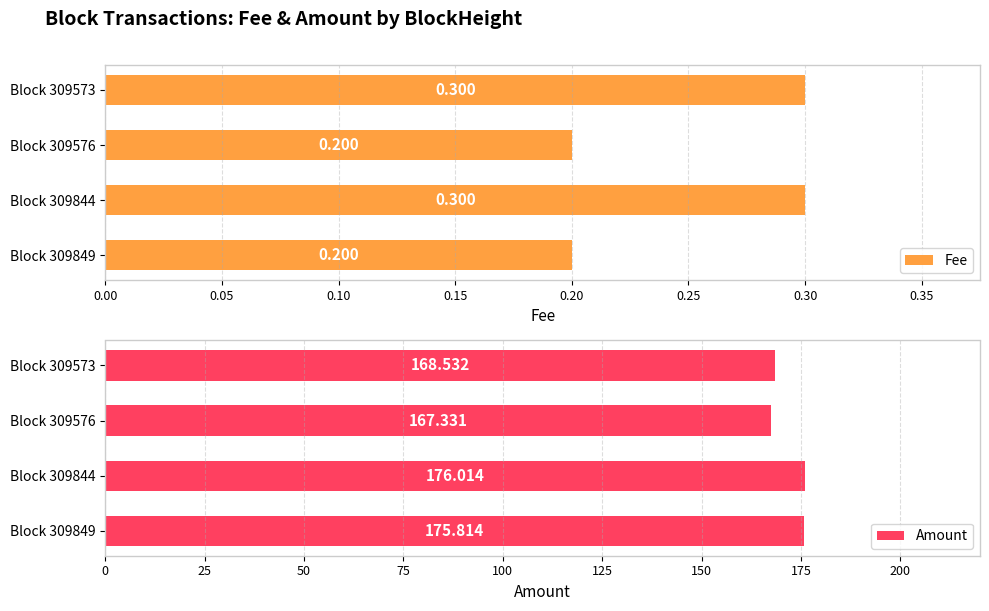

Rank the series by their maximum value, from lowest to highest.

Fee, Amount